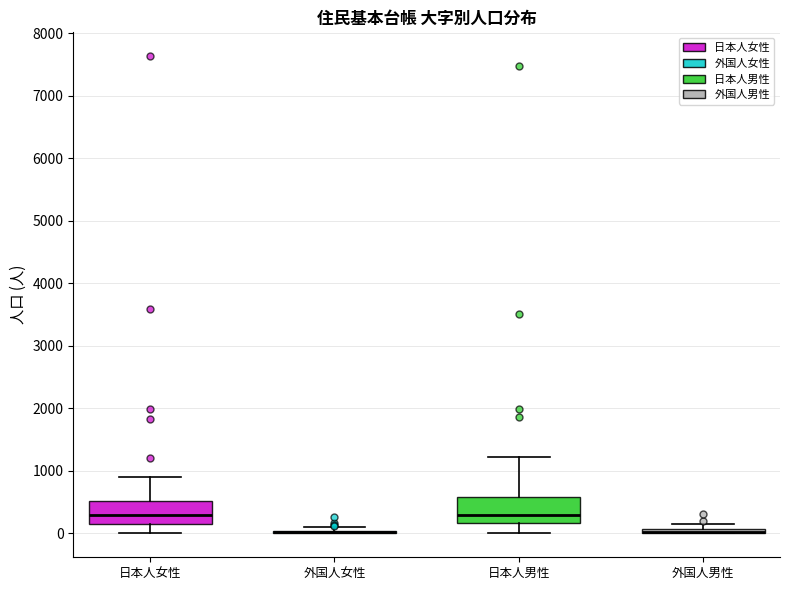

Where does the lower whisker of the box for 日本人女性 end on the y-axis? The values are not printed on the chart, so give them approximately, as read against the axis.

0